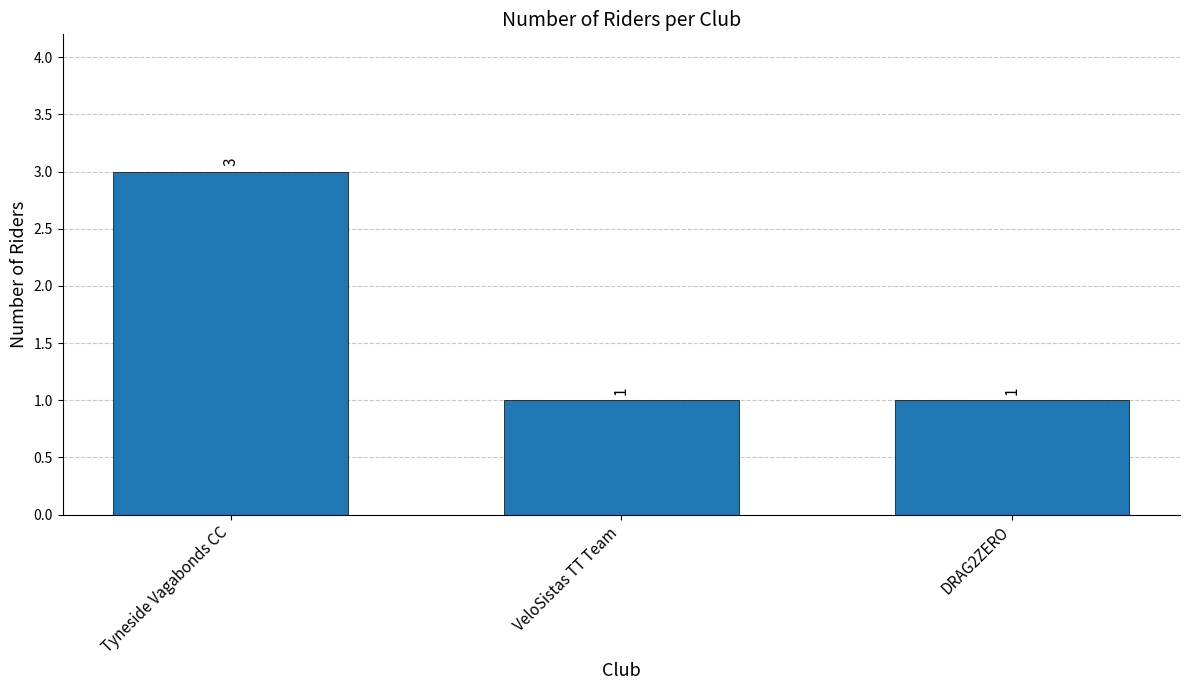

What is the sum of the values at DRAG2ZERO and Tyneside Vagabonds CC?

4